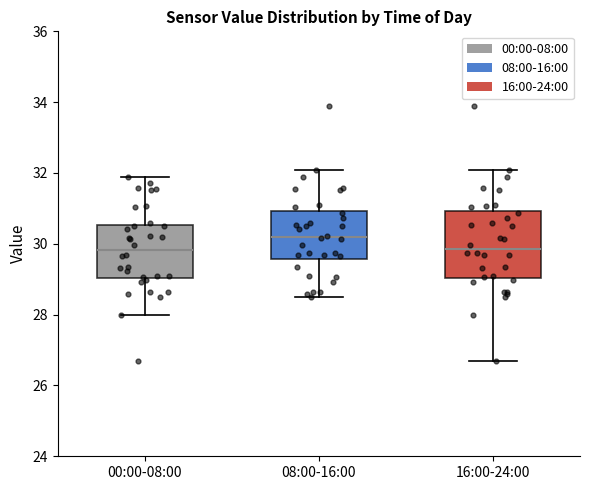

Where does the lower whisker of the box for 16:00-24:00 end on the y-axis? The values are not printed on the chart, so give them approximately, as read against the axis.

26.8